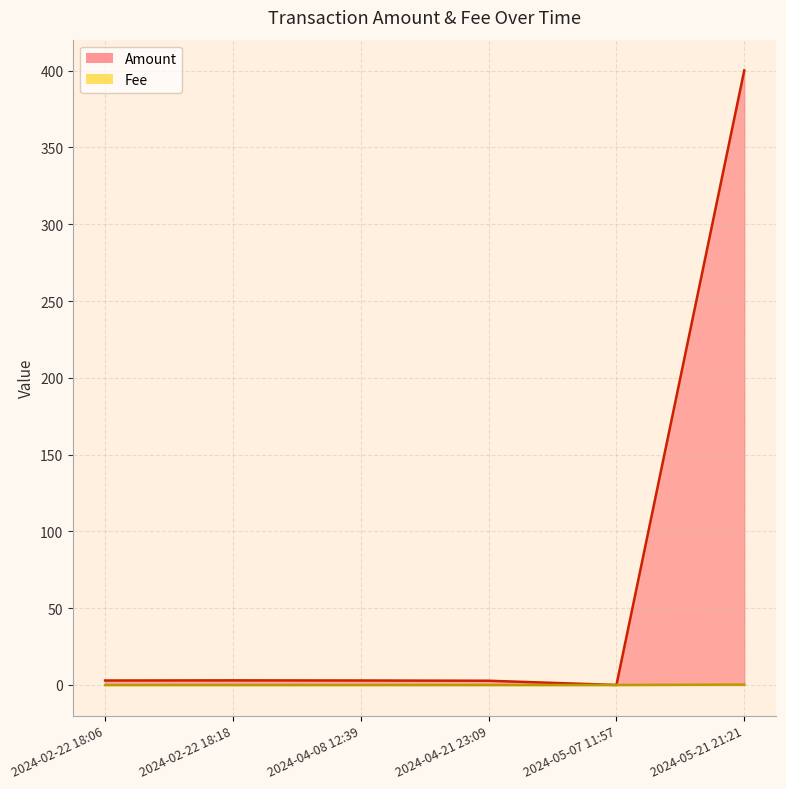

Between 2024-02-22 18:06 and 2024-02-22 18:18, which is larger?

2024-02-22 18:18